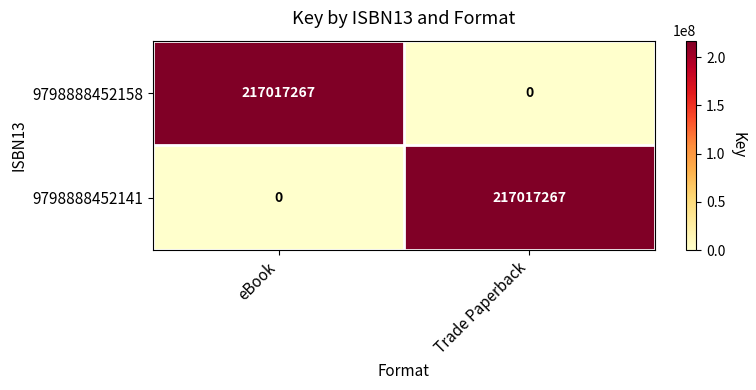

The 9798888452141 series shows 142584911 at eBook. True or false?

False